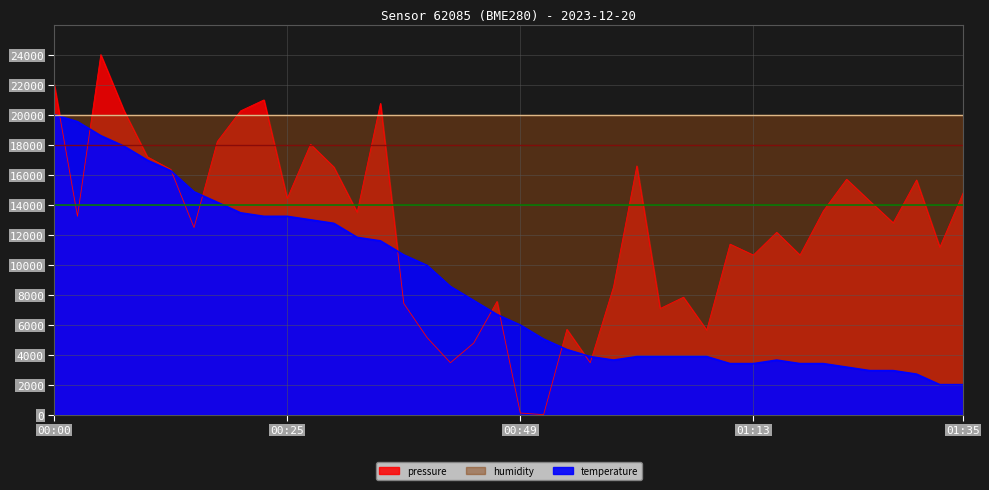

Is the value of temperature at 01:21 greater than the value of pressure at 00:42?

No